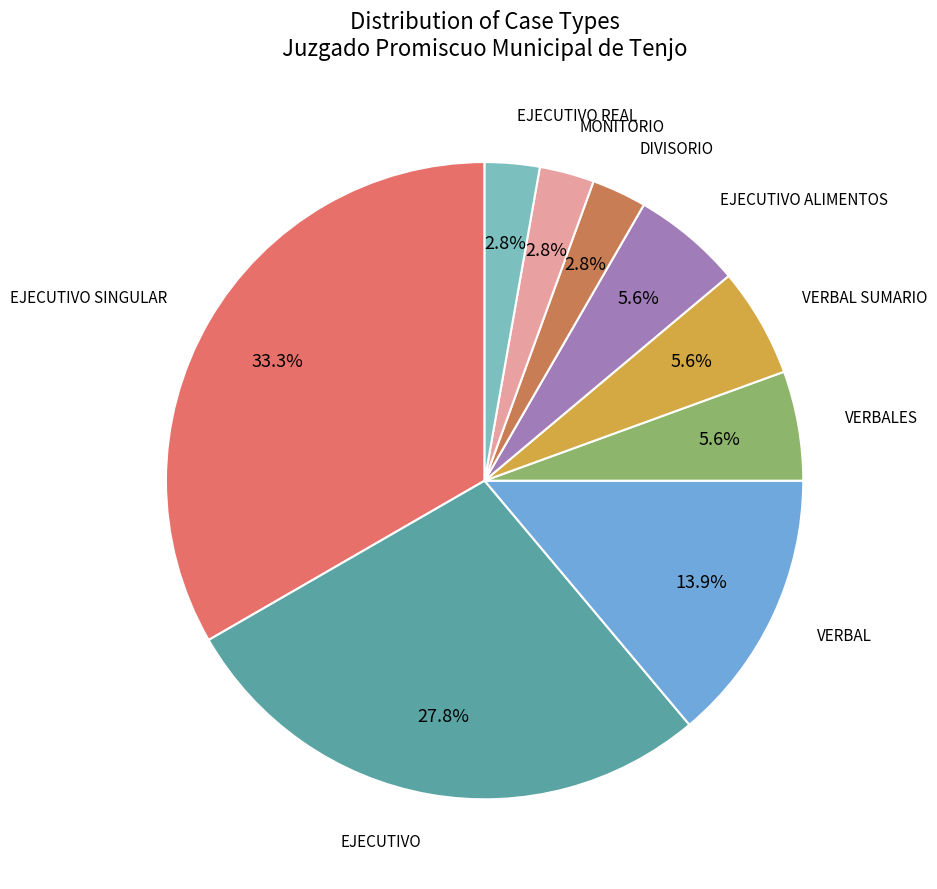

Count the number of slices in the pie.

9